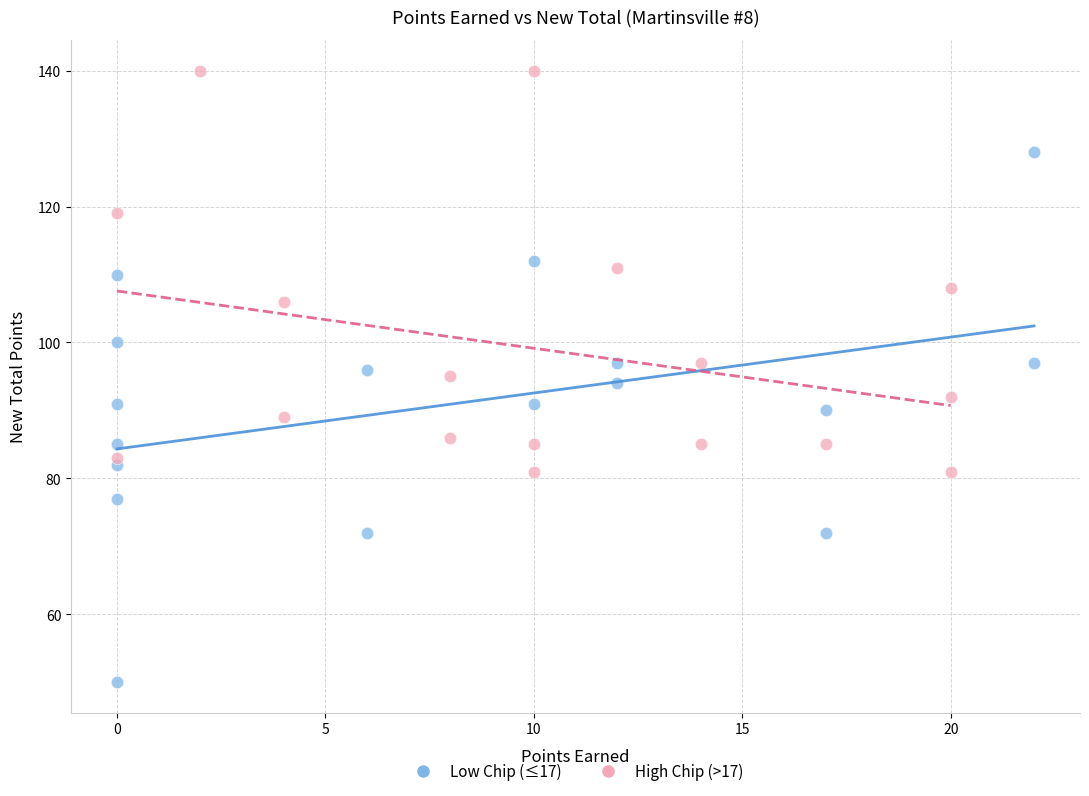

Which series has the widest spread of Y values?

Low Chip (≤17)